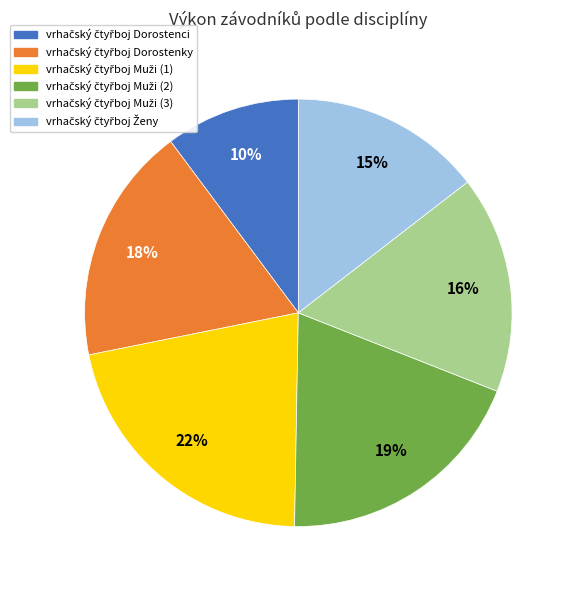

Is there any slice that represents more than half of the pie?

No